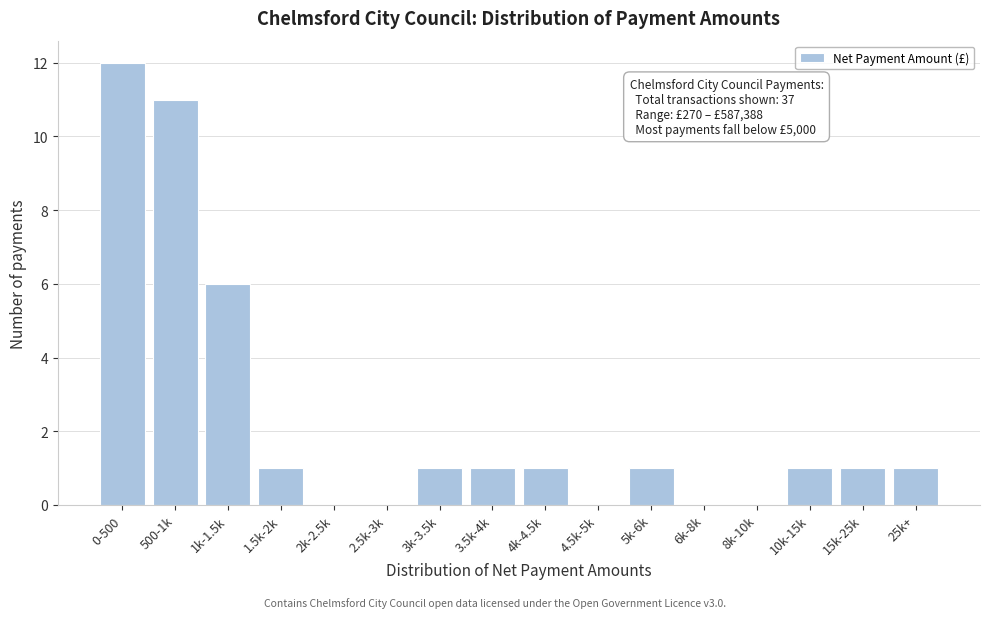

Reading left to right, extract all data points from this chart.

0-500=12	500-1k=11	1k-1.5k=6	1.5k-2k=1	2k-2.5k=0	2.5k-3k=0	3k-3.5k=1	3.5k-4k=1	4k-4.5k=1	4.5k-5k=0	5k-6k=1	6k-8k=0	8k-10k=0	10k-15k=1	15k-25k=1	25k+=1